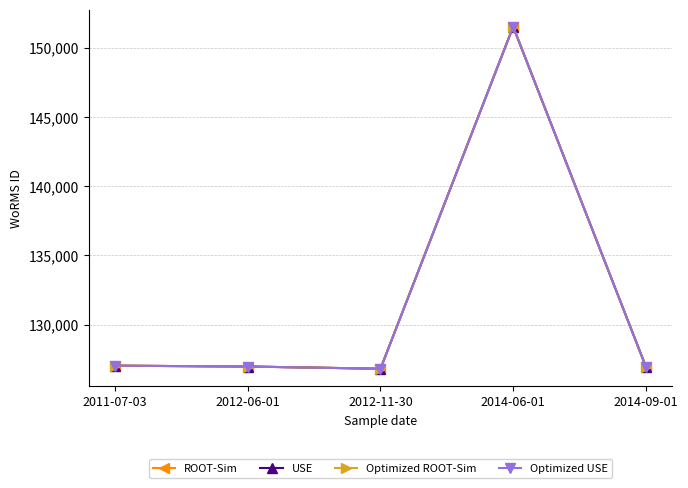

What is the total value across all series at 2014-09-01?

507900